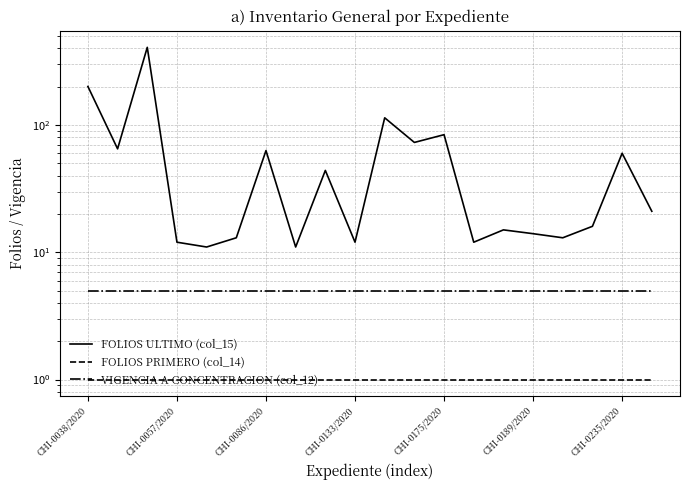

How many series are shown in this chart?

3